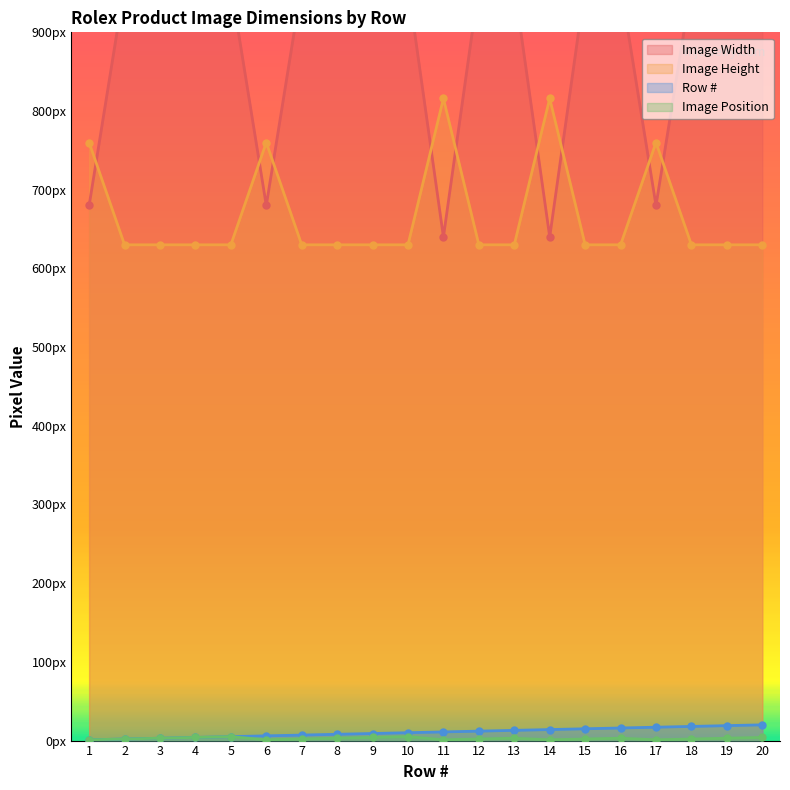

What is the difference between the Image Position values at 14 and 2?

1